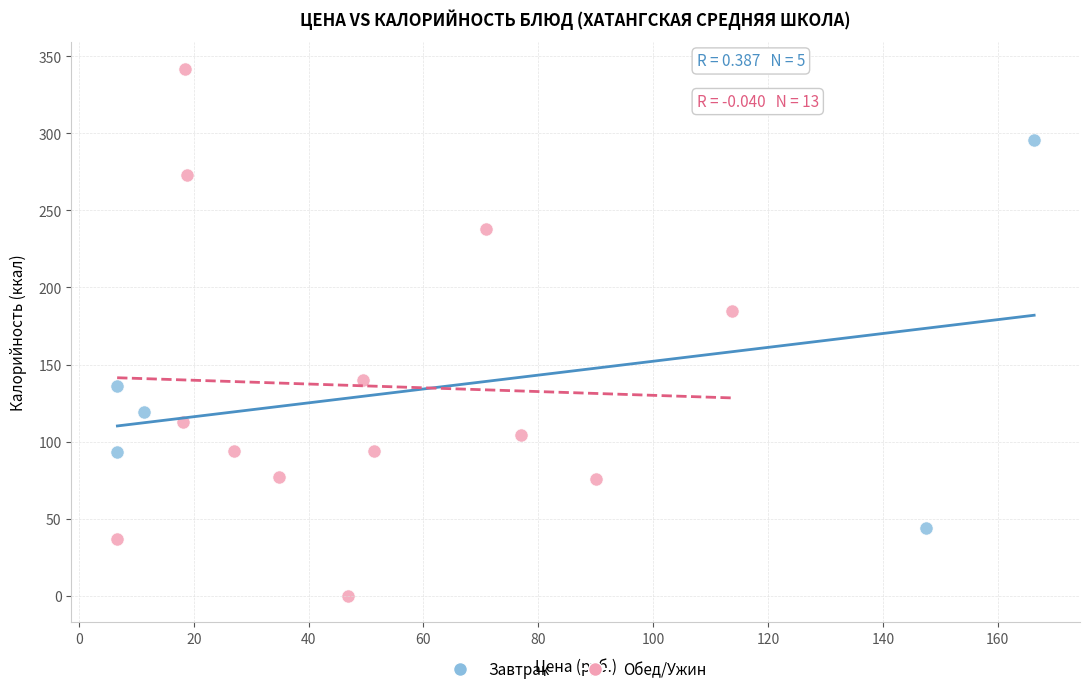

Which series reaches the minimum Y coordinate?

Обед/Ужин